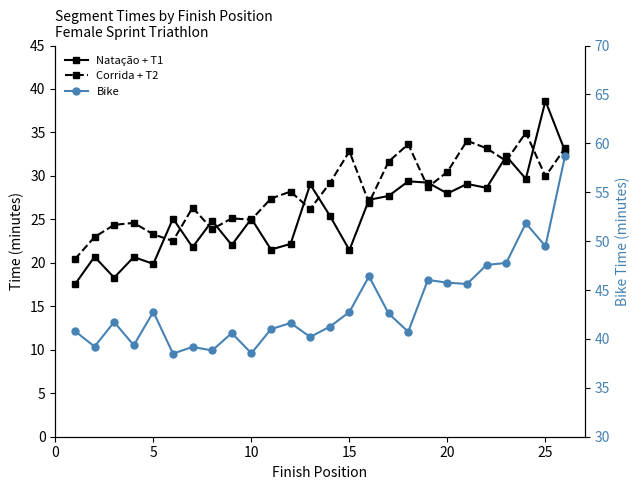

Which series has the largest total across all categories?

Bike